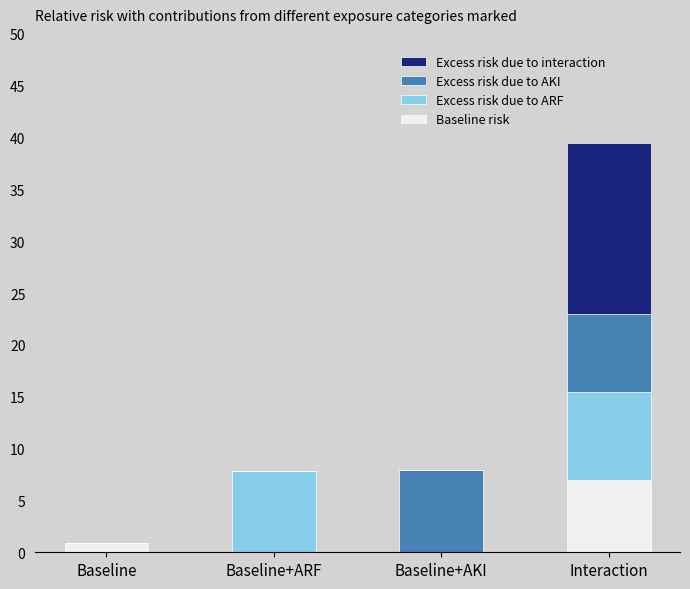

Which category has the highest value in the Baseline risk series?

Interaction